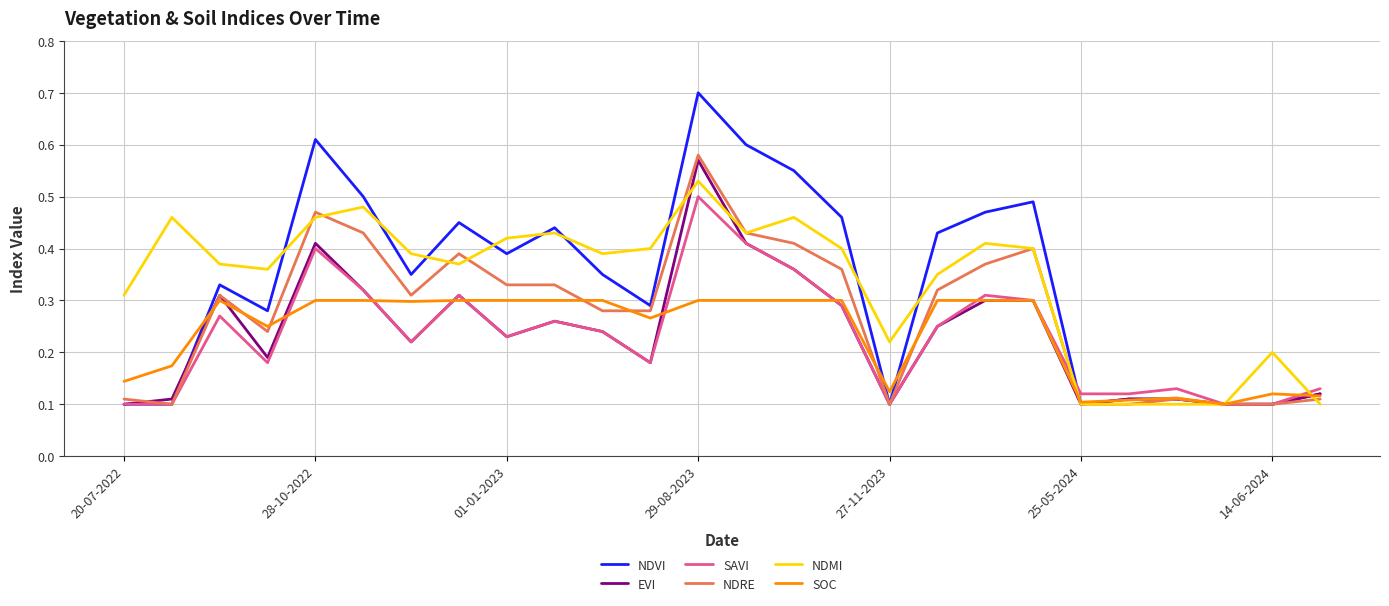

Which series has the widest spread of values?

NDVI